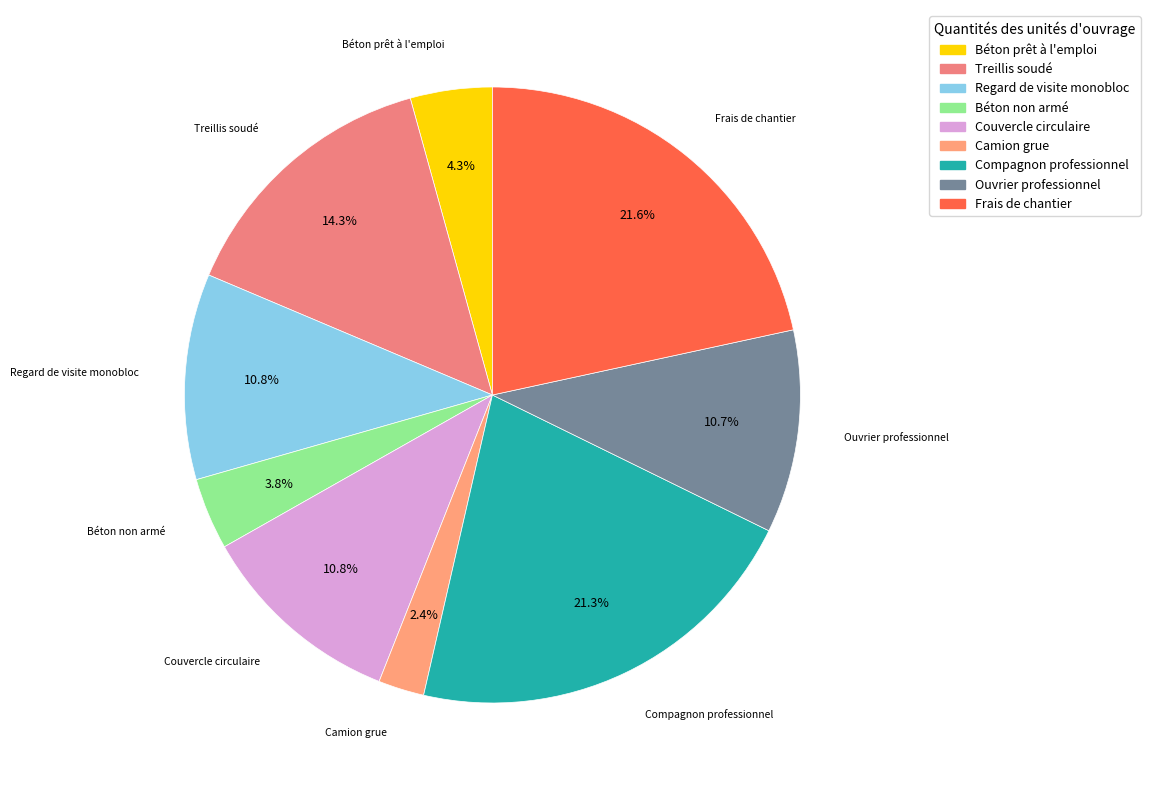

What is the total percentage of Camion grue and Béton non armé?

6.2%